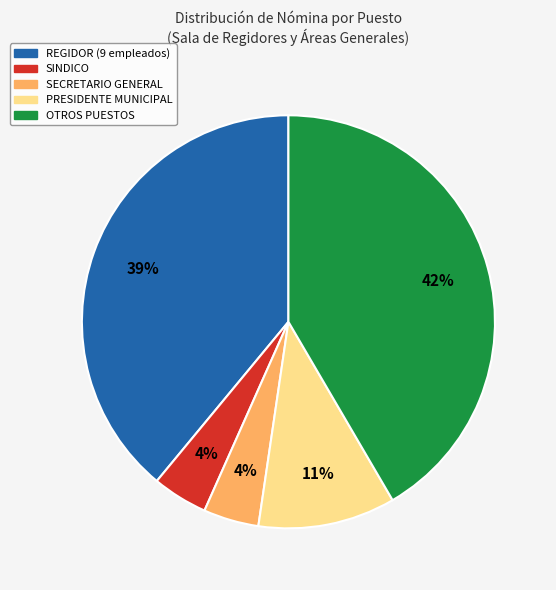

Does any single category account for the majority?

No